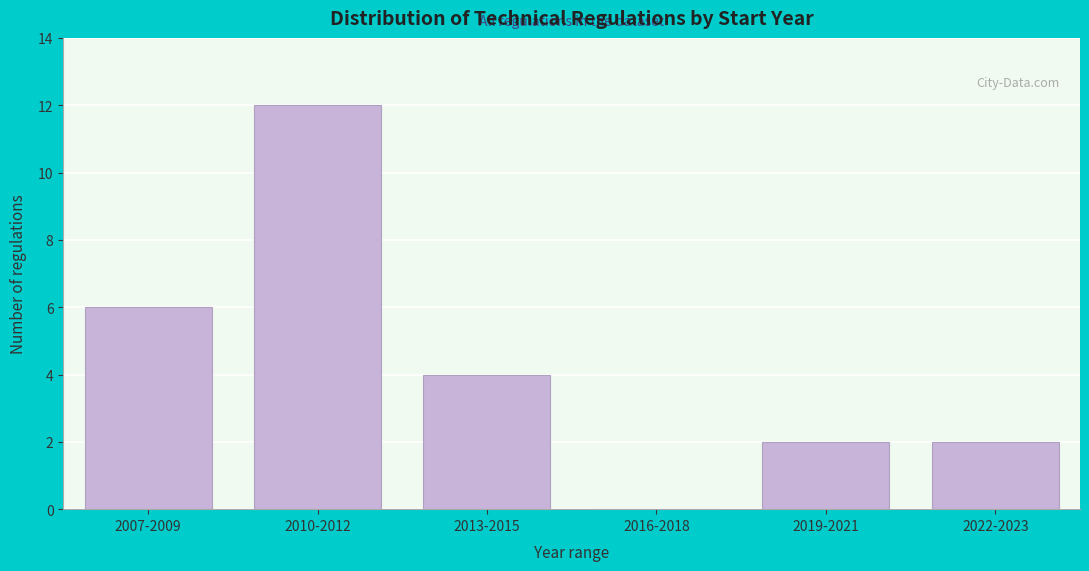

Reading right to left, transcribe all the data shown in this chart.

2022-2023=2	2019-2021=2	2016-2018=0	2013-2015=4	2010-2012=12	2007-2009=6